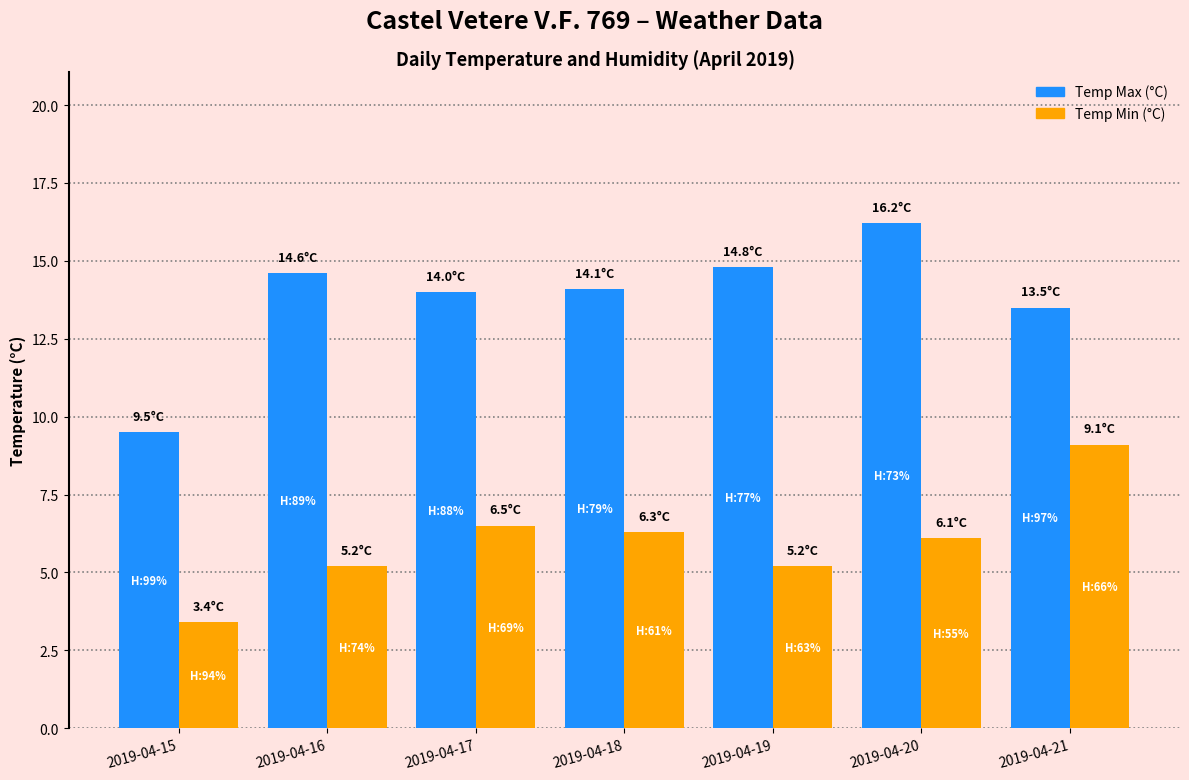

Which category has the lowest value in the Temp Min (°C) series?

2019-04-15